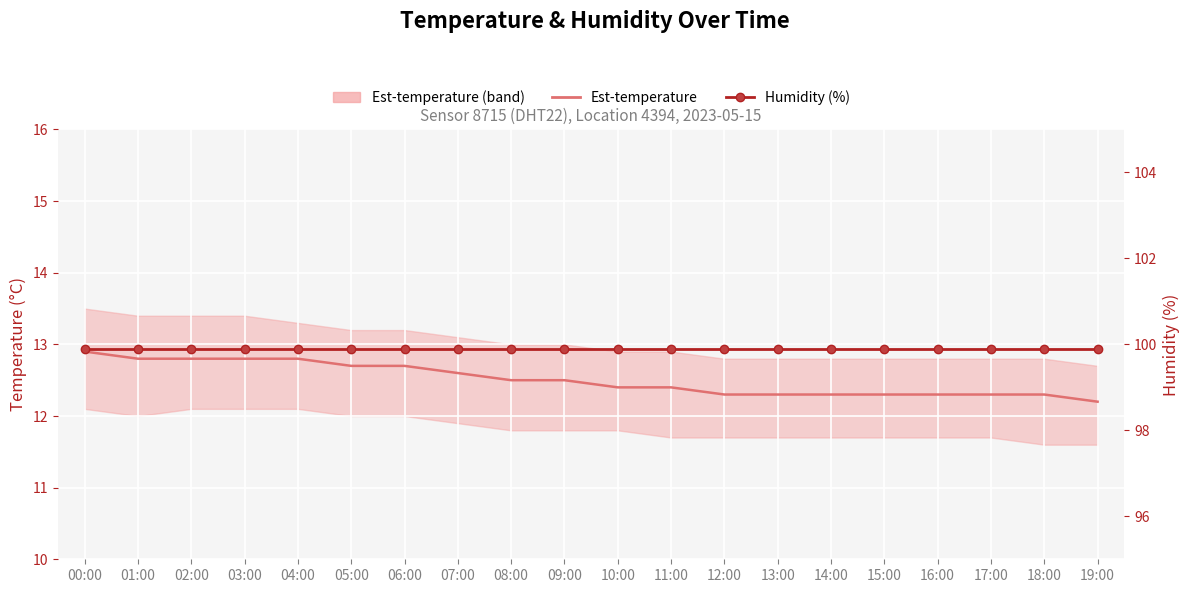

Which has a higher value, 05:00 or 01:00?

01:00